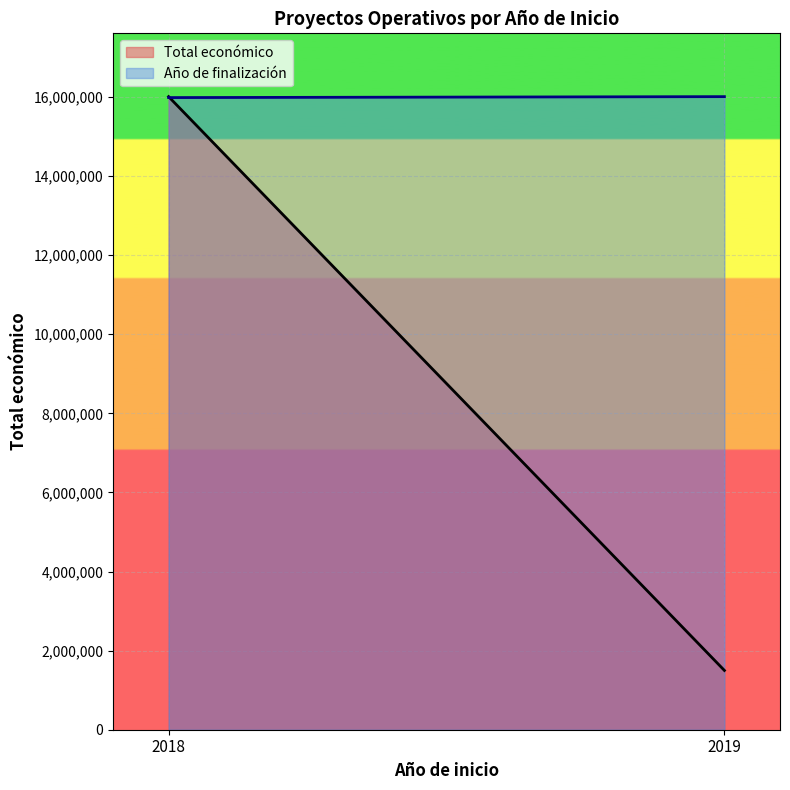

Count the number of data series in this chart.

2